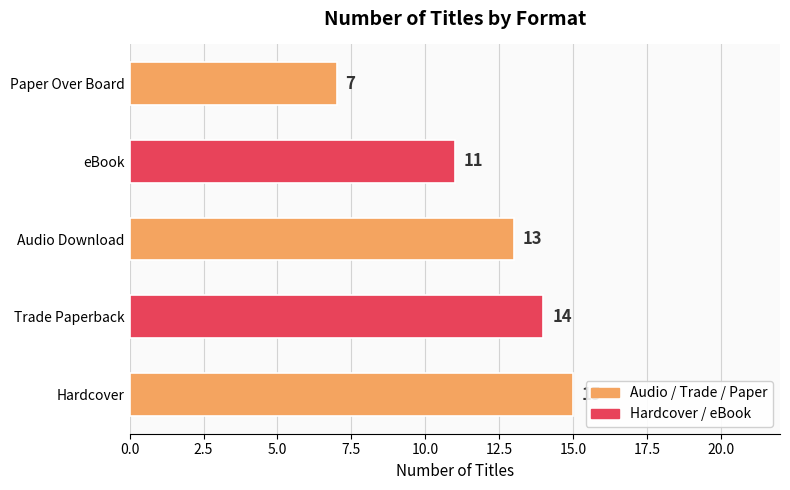

True or false: the data shows 7 at Paper Over Board.

True